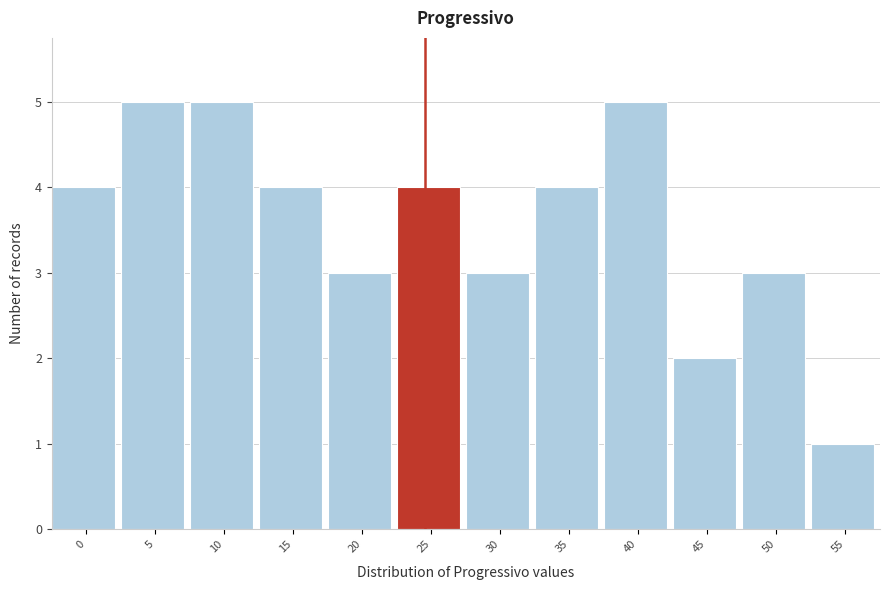

Reading left to right, extract all data points from this chart.

4	5	5	4	3	4	3	4	5	2	3	1